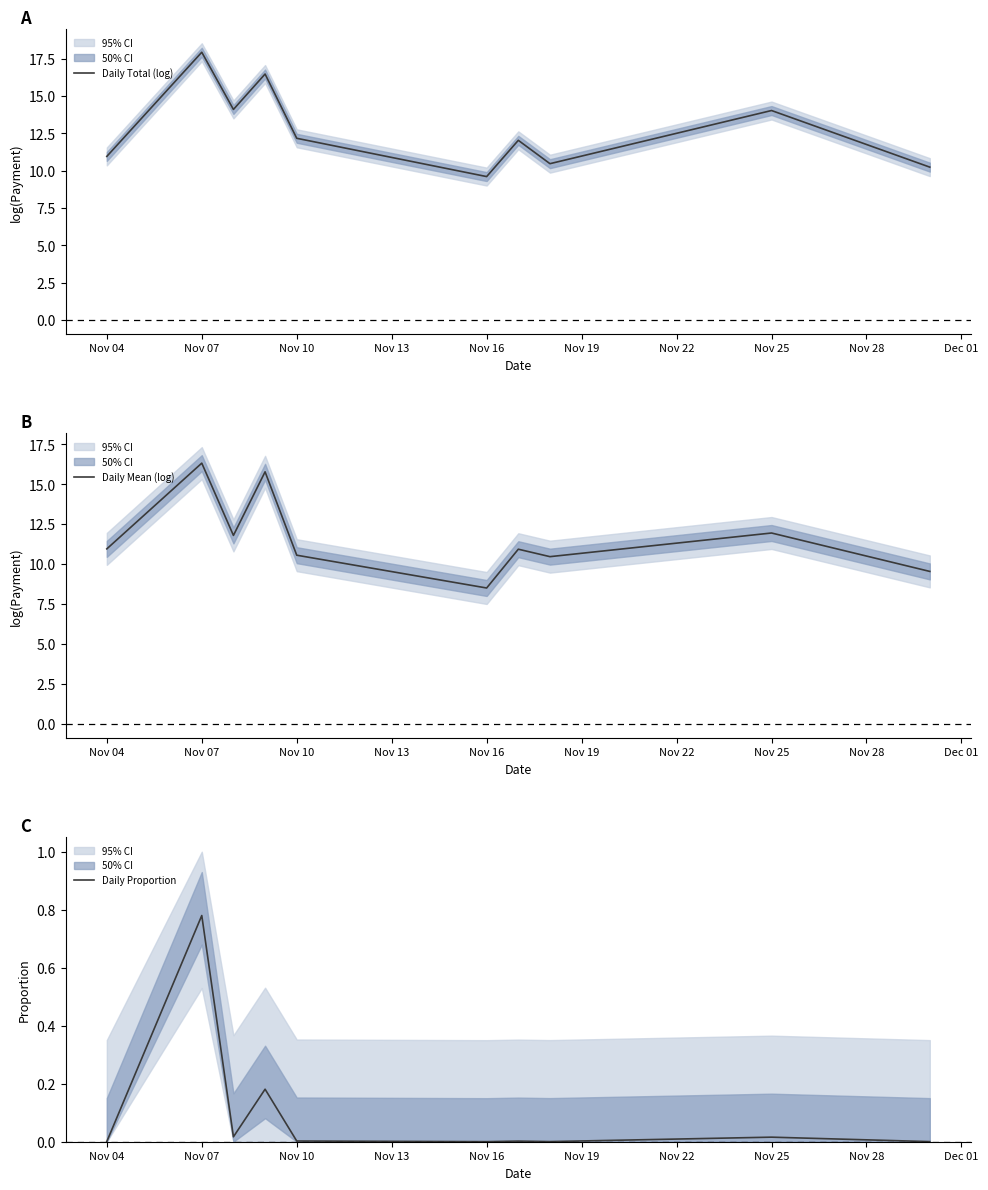

Where is the first local maximum for Daily Total (log)?

Nov 07